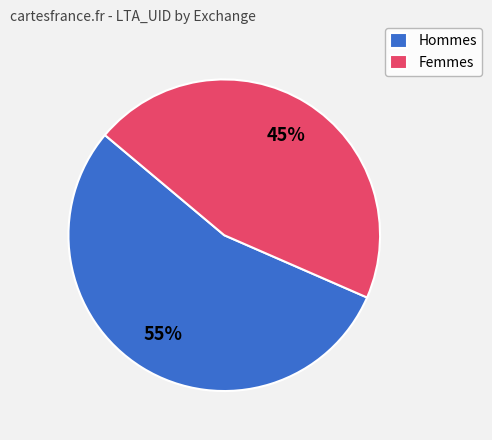

Combined, do Femmes and Hommes account for over 50%?

Yes